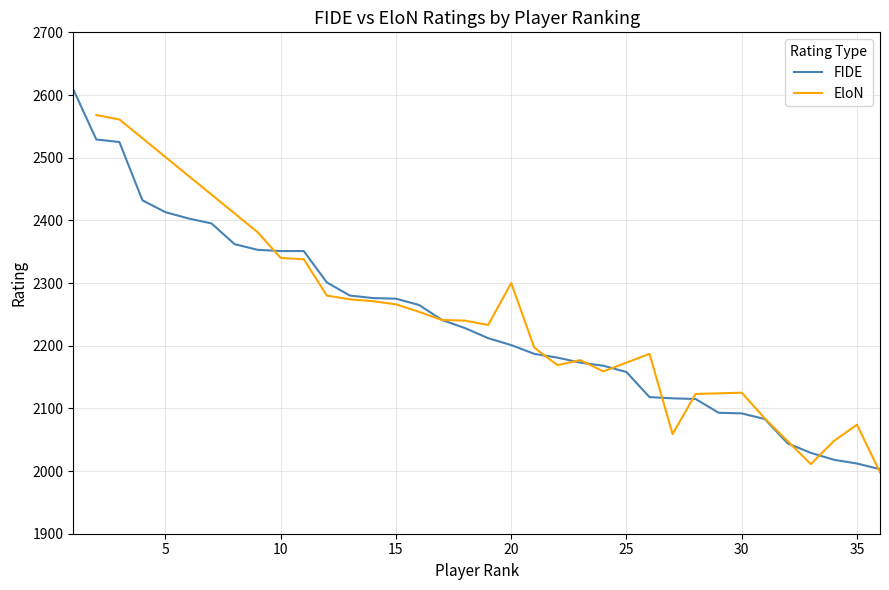

What is the average value?

2239